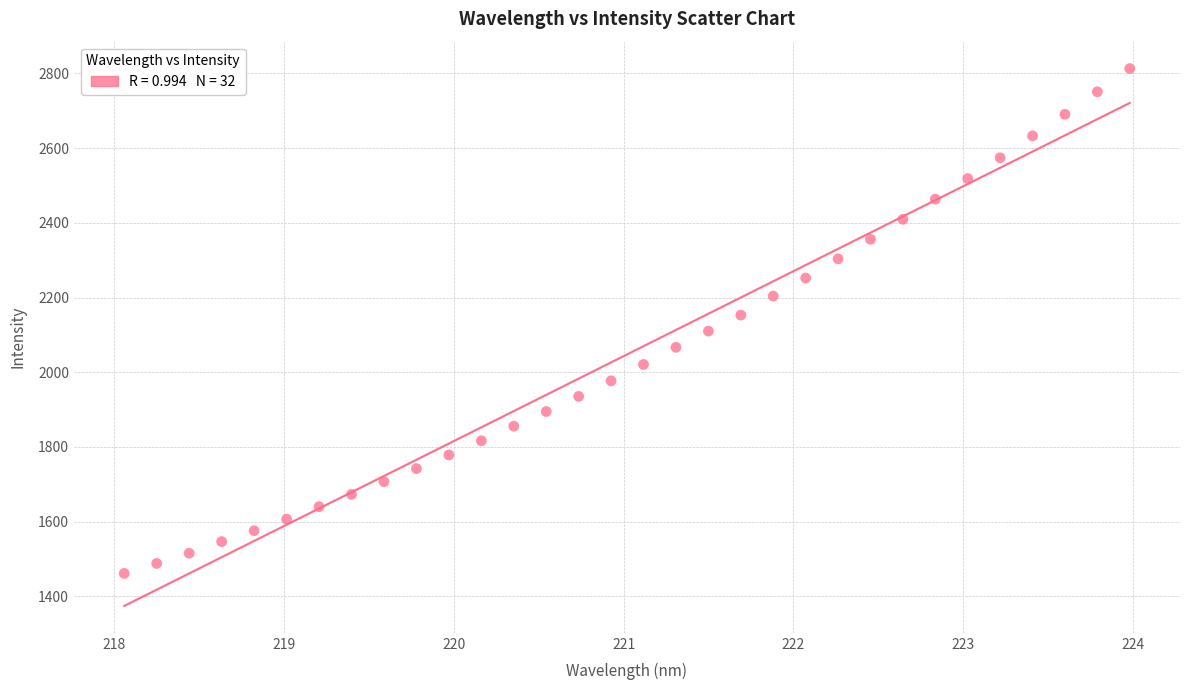

What is the range of X values (max minus min)?

5.9